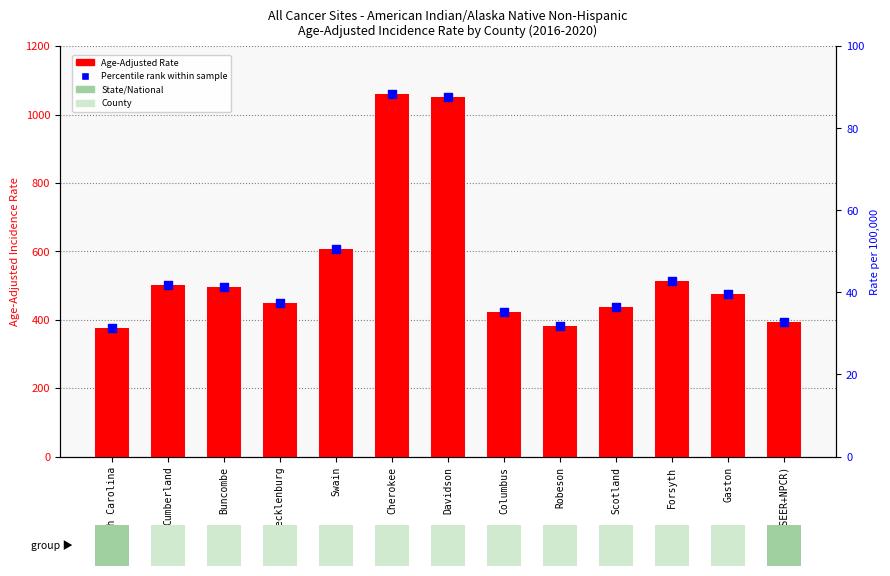

Which series has the largest total across all categories?

Age-Adjusted Incidence Rate